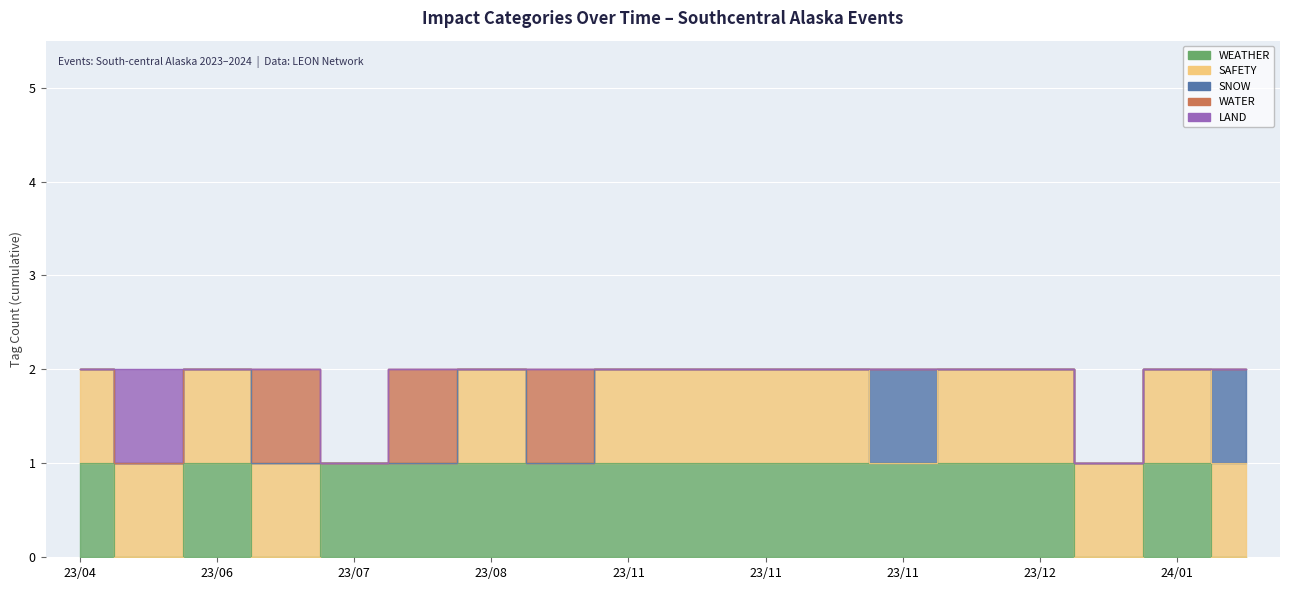

True or false: SNOW has more than 0 interior local peaks.

True